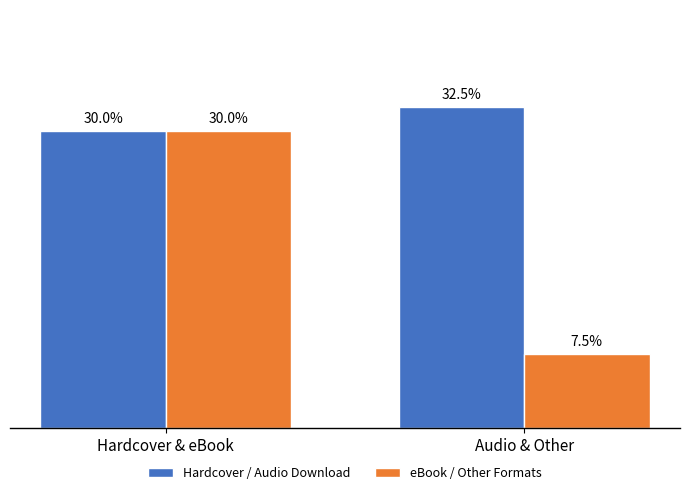

At how many categories does at least one series exceed 6?

2